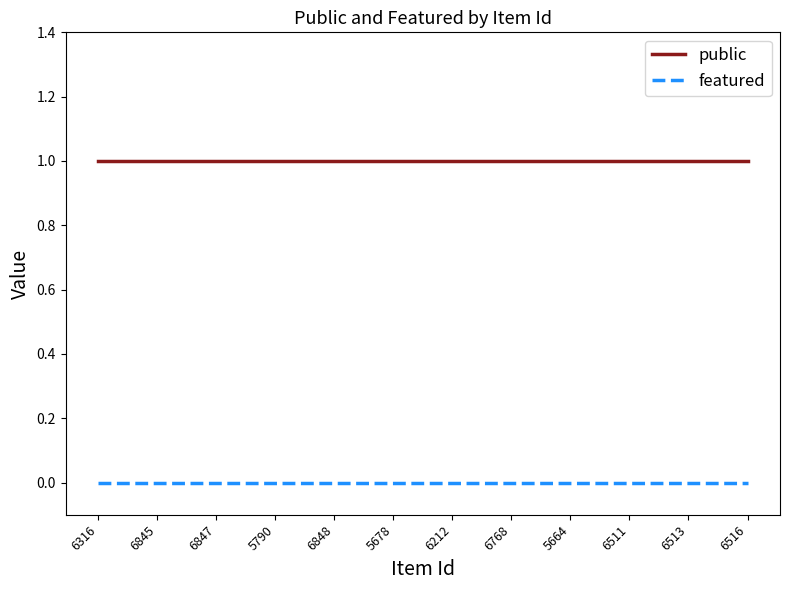

Is the value of featured at 6212 greater than the value of public at 6768?

No